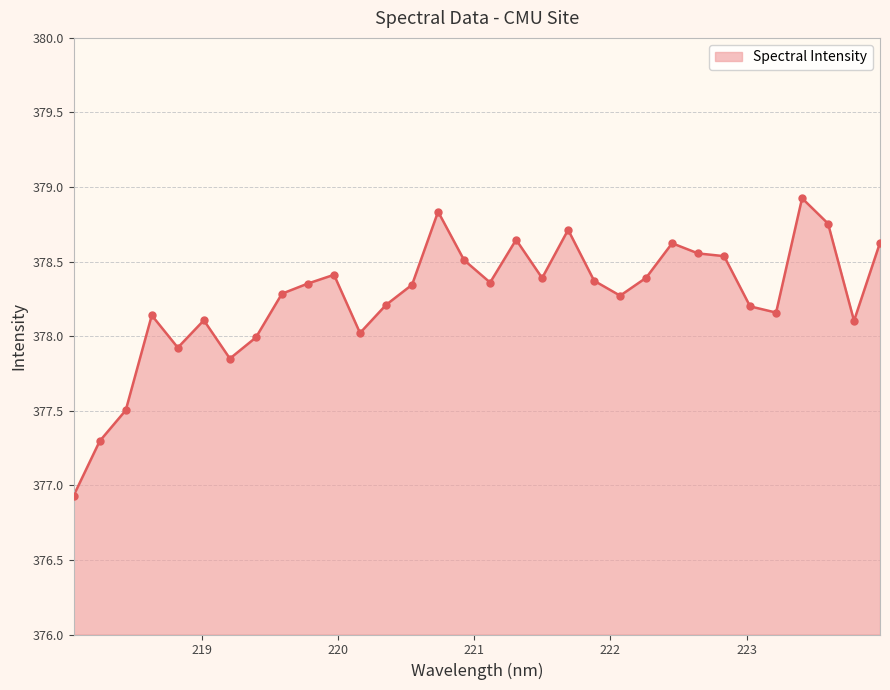

What is the minimum value shown in the chart?

376.9